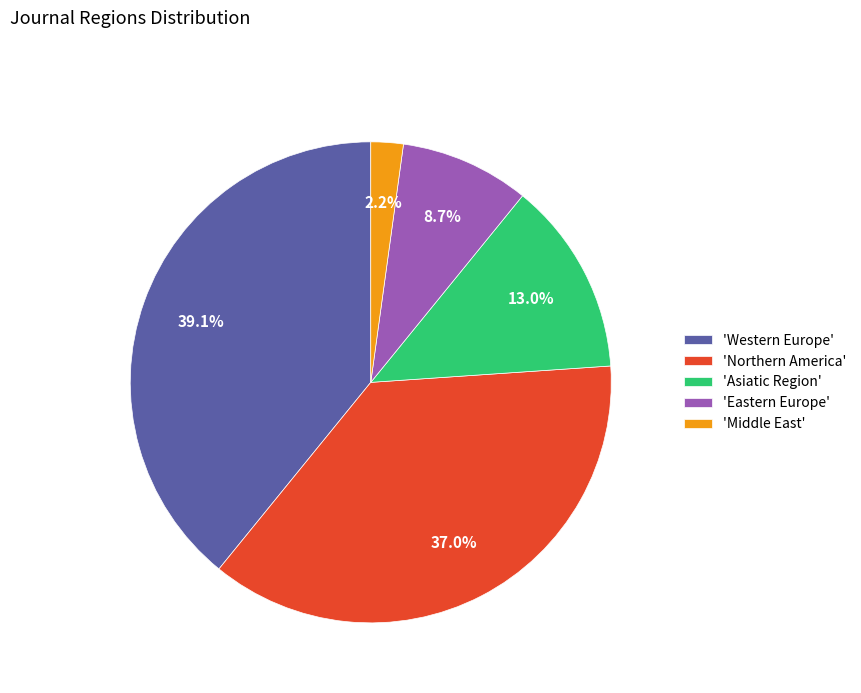

How many slices are in this pie chart?

5